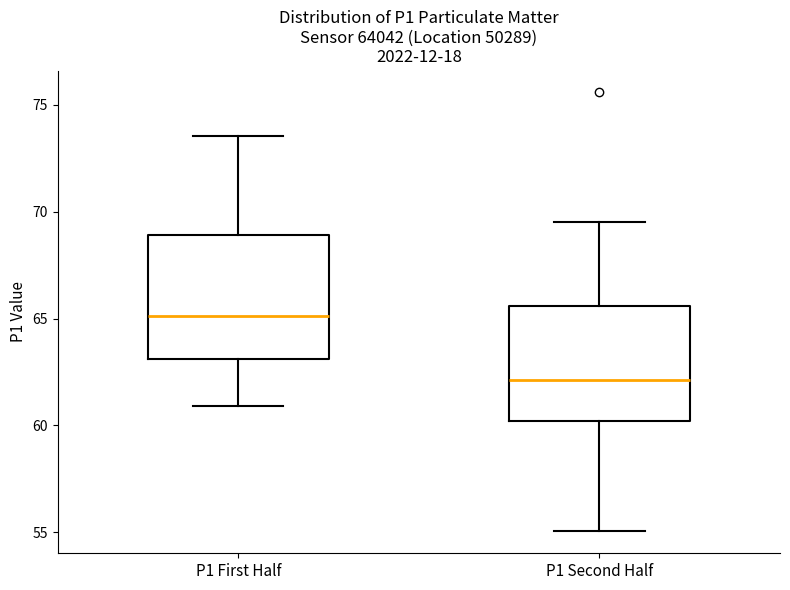

Where is the upper edge of the box for P1 First Half on the y-axis? The values are not printed on the chart, so give them approximately, as read against the axis.

69.0